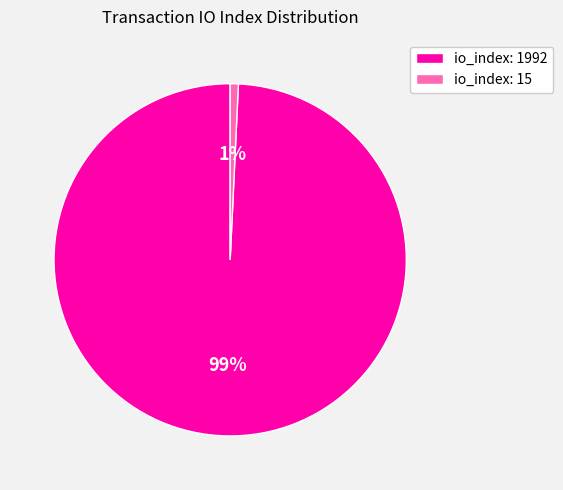

How many slices are in this pie chart?

2